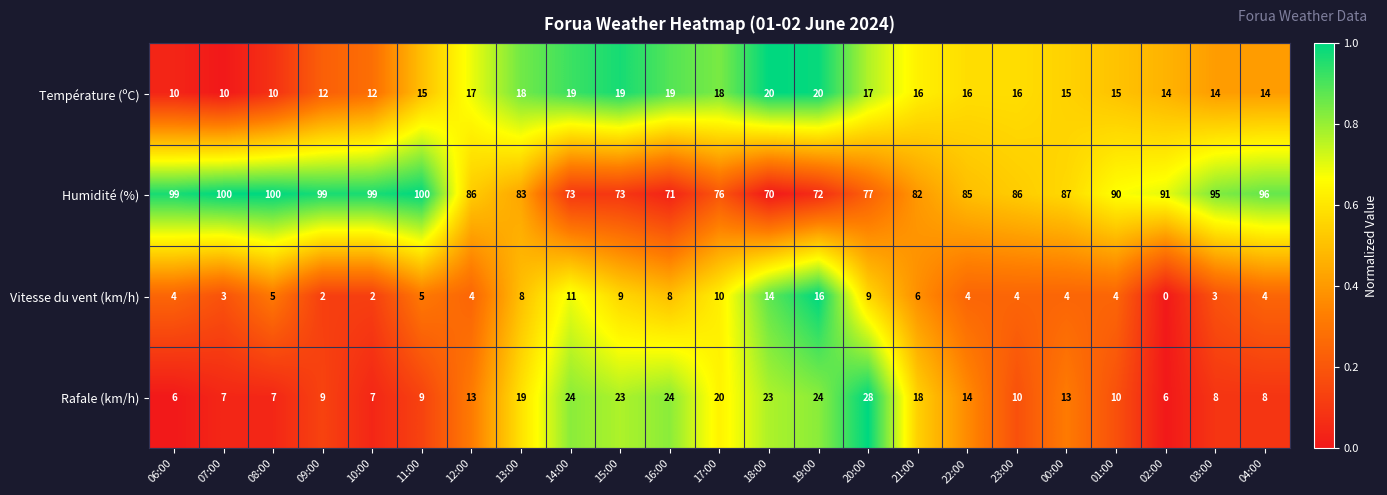

List the series in order of their peak value, highest first.

Humidité (%), Rafale (km/h), Température (ºC), Vitesse du vent (km/h)